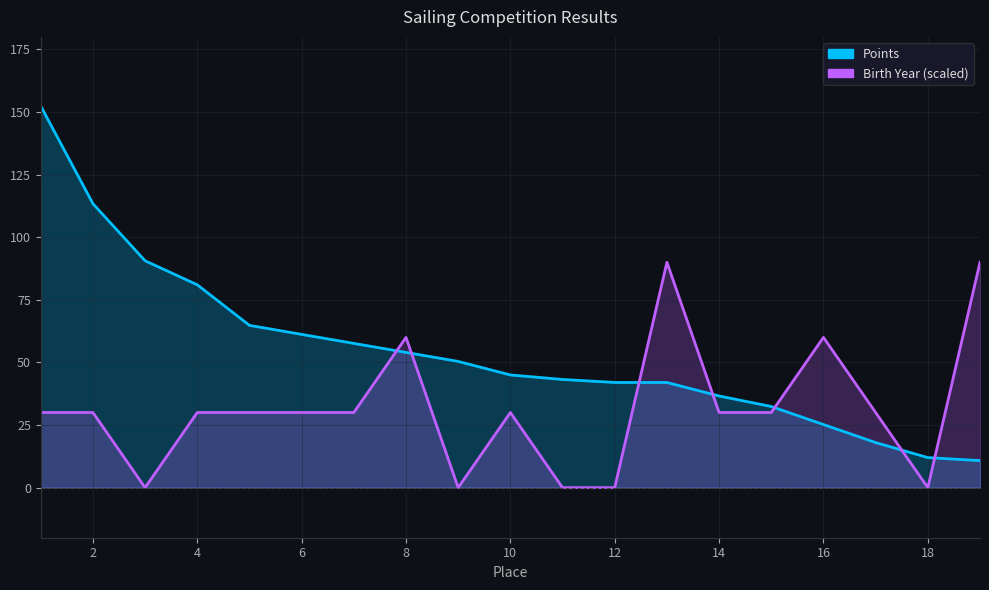

The value of Points at 8 is 54.0. True or false?

True